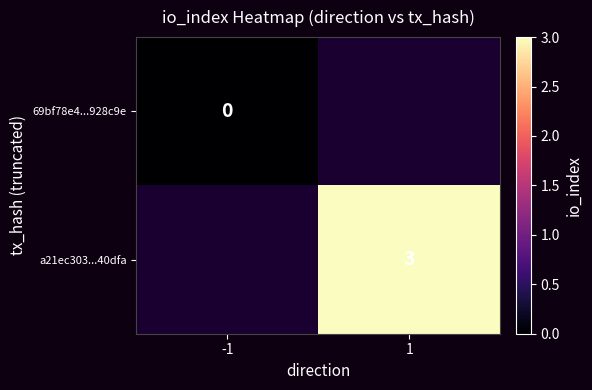

Is the value of a21ec303...40dfa at 1 greater than the value of 69bf78e4...928c9e at -1?

Yes